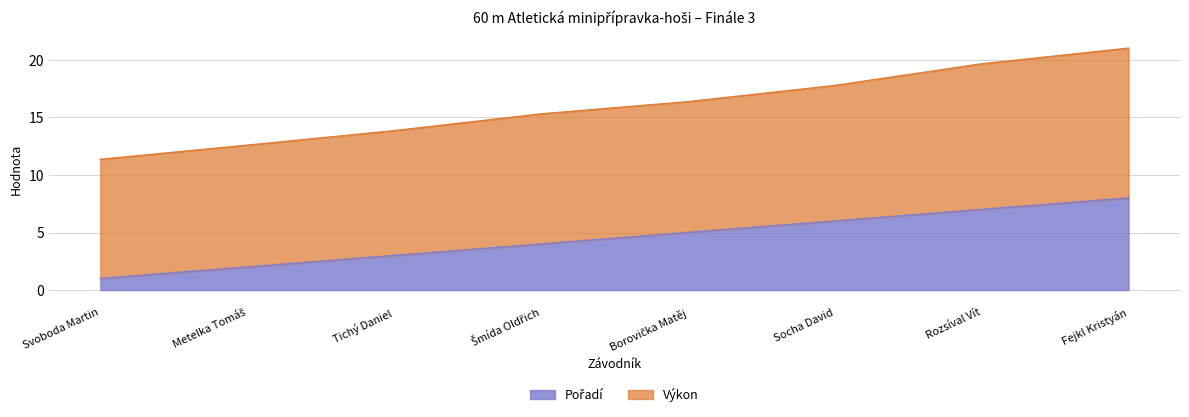

At which category is the sum across all series the highest?

Fejkl Kristyán